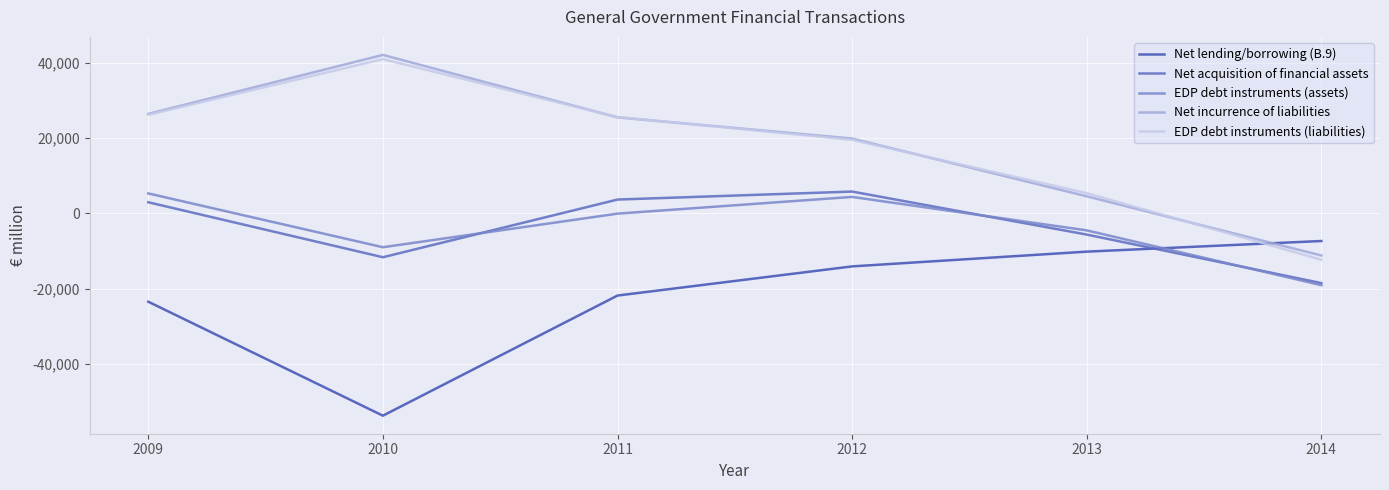

What is the spread (max minus min) of values at 2013?

15500